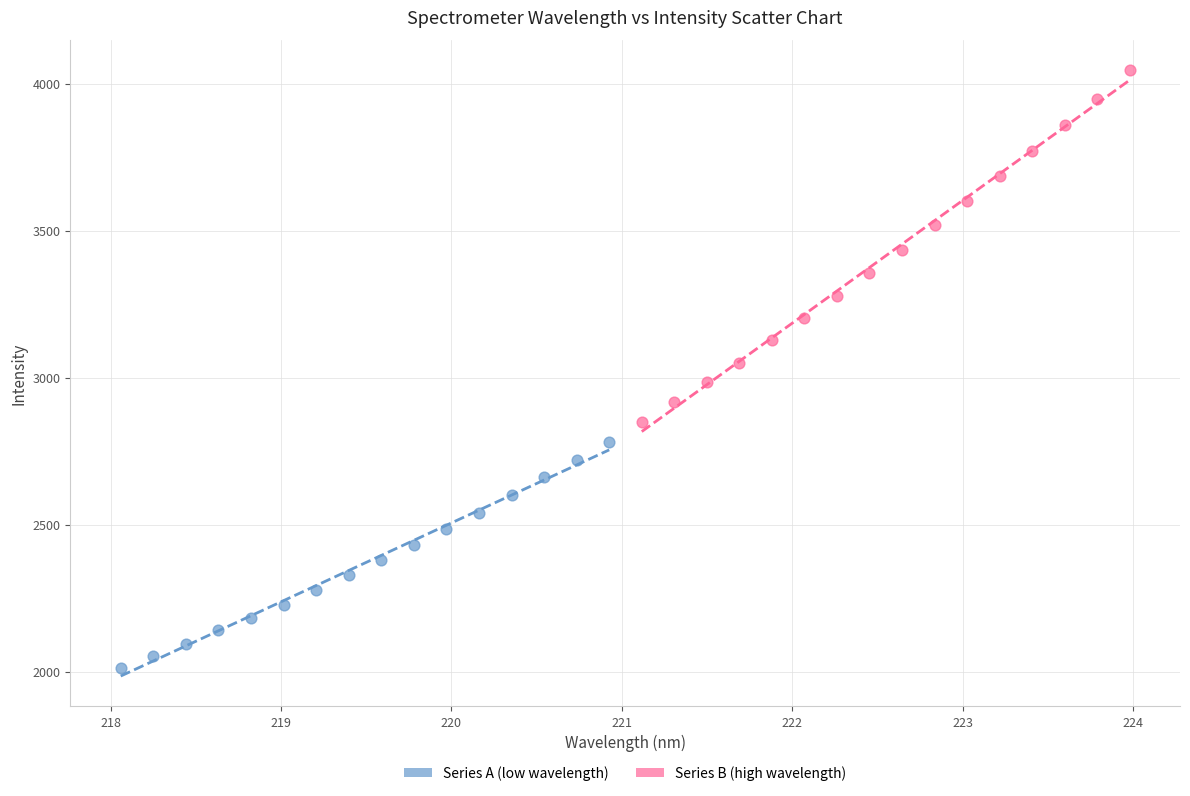

Which series contains the highest Y value?

Series B (high wavelength)